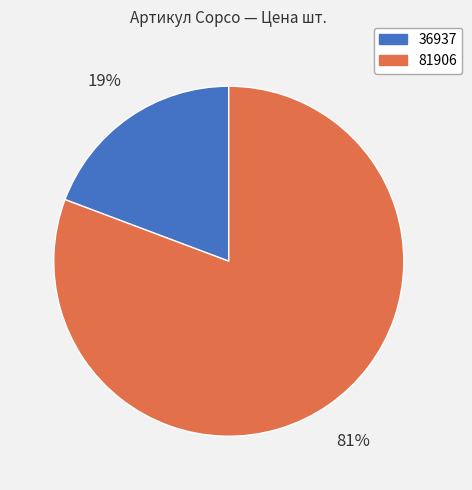

Is it true that 36937 is 26% of the pie?

False